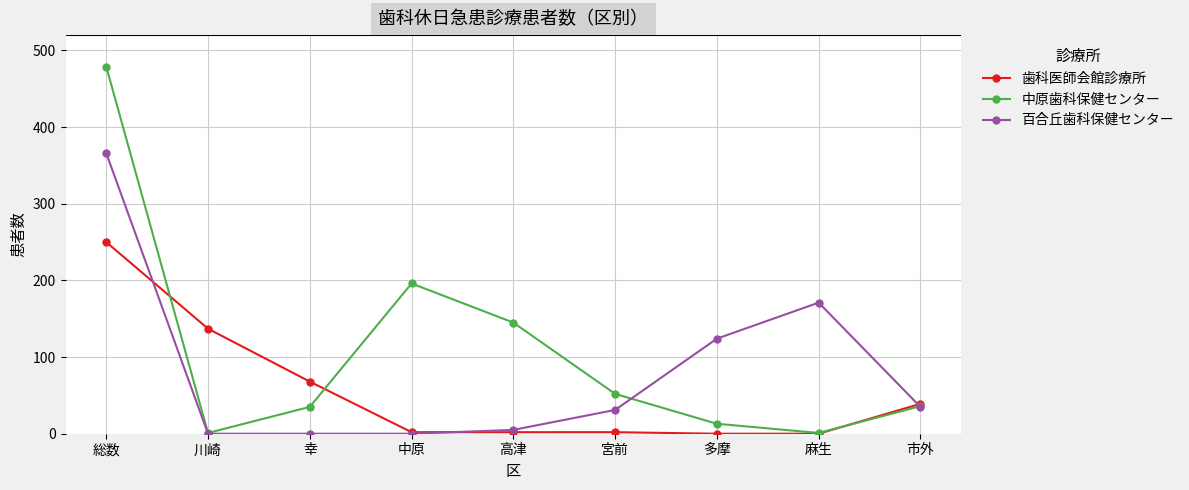

What is the label of the 7th point from the right?

幸